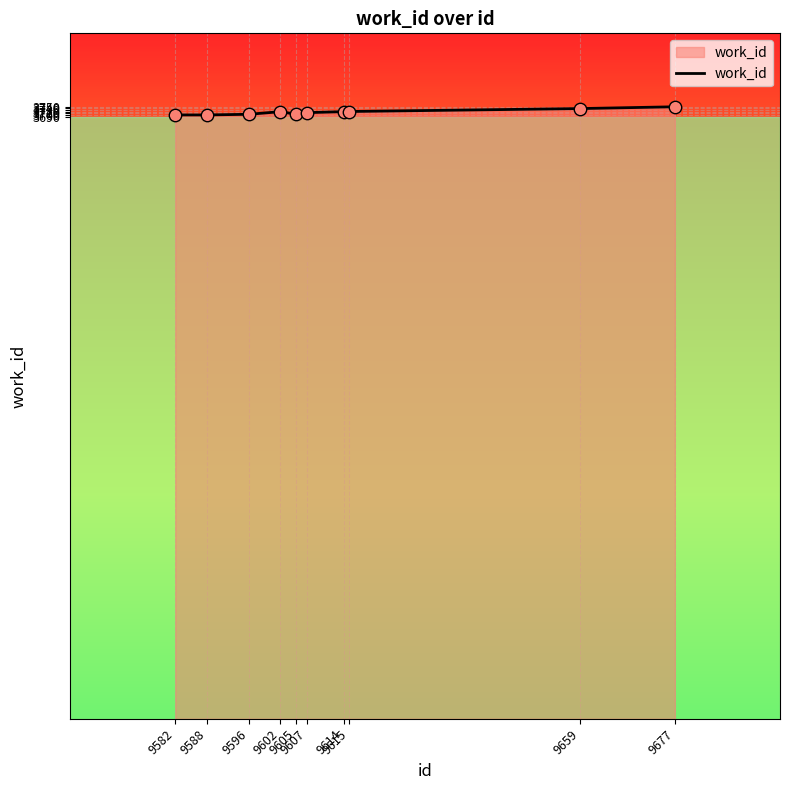

What is the change in value from 9588 to 9602?

+20